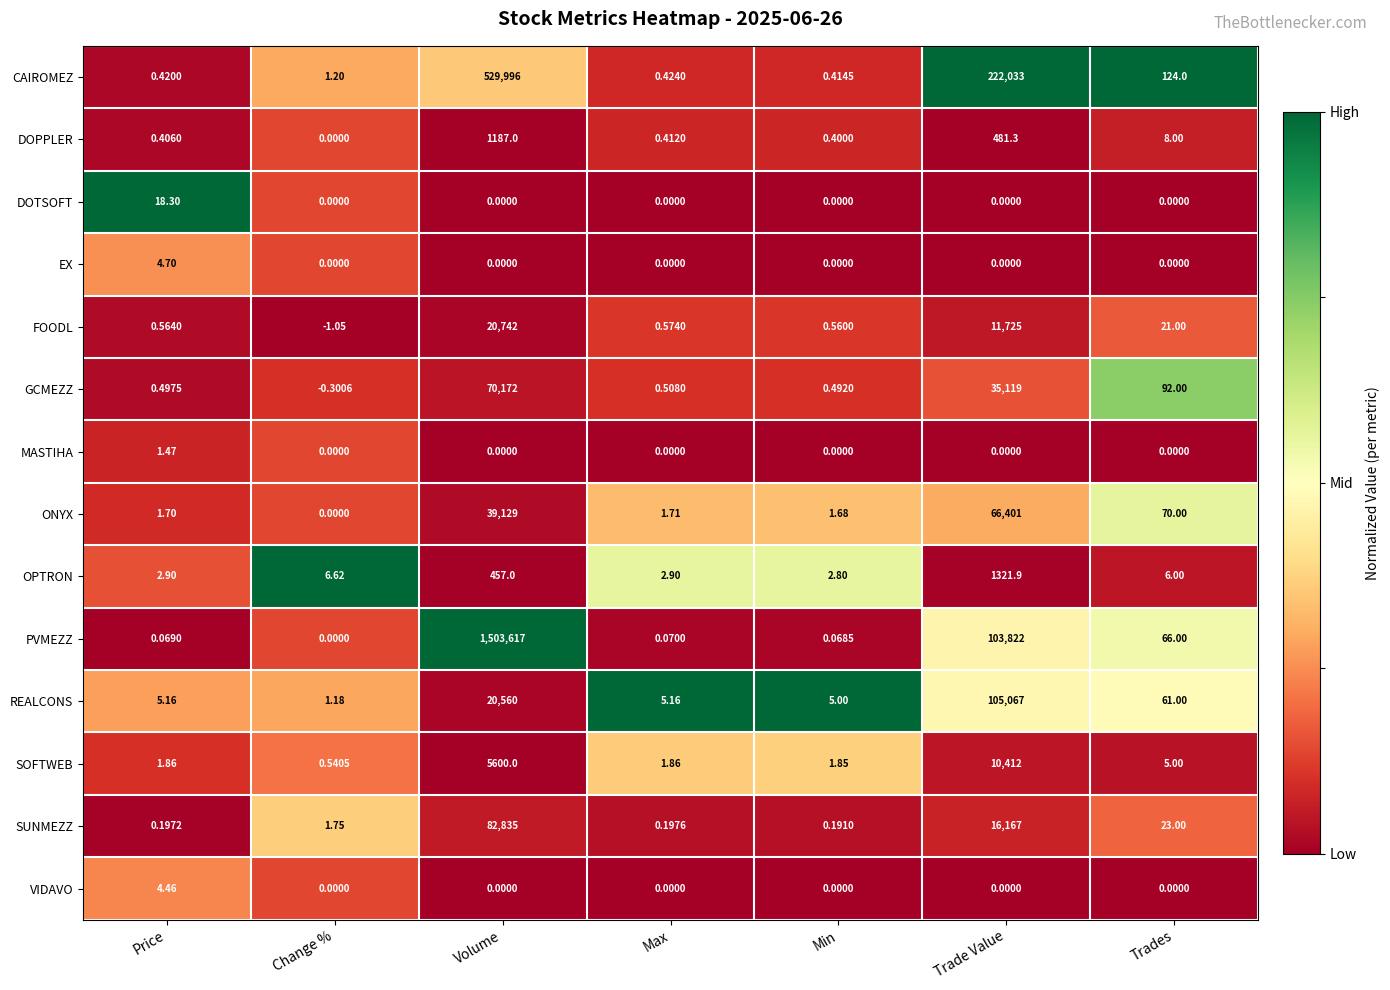

At which category does the chart reach its minimum across all series?

Change %